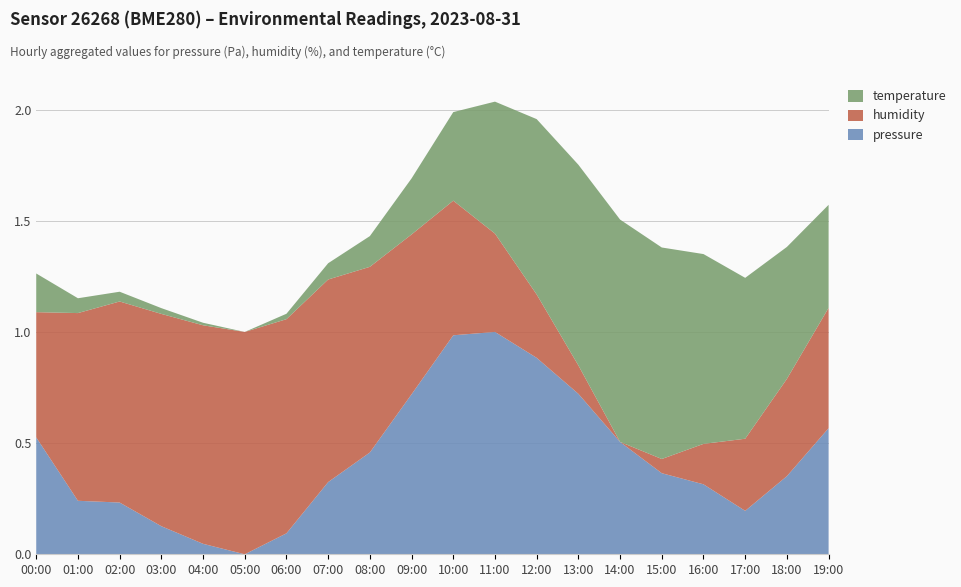

Reading left to right, extract all data points from this chart.

temperature: 00:00=13.7	01:00=13.1	02:00=12.9	03:00=12.8	04:00=12.7	05:00=12.7	06:00=12.8	07:00=13.1	08:00=13.5	09:00=14.2	10:00=15.1	11:00=16.3	12:00=17.5	13:00=18.2	14:00=18.8	15:00=18.5	16:00=17.9	17:00=17.1	18:00=16.3	19:00=15.5
humidity: 00:00=85.0	01:00=90.7	02:00=91.9	03:00=92.9	04:00=93.5	05:00=93.8	06:00=93.1	07:00=92.0	08:00=90.5	09:00=88.1	10:00=85.8	11:00=82.5	12:00=79.3	13:00=76.1	14:00=73.5	15:00=74.8	16:00=77.2	17:00=80.1	18:00=82.4	19:00=84.5
pressure: 00:00=100850.2	01:00=100841.2	02:00=100840.9	03:00=100837.5	04:00=100835.0	05:00=100833.5	06:00=100836.5	07:00=100843.8	08:00=100848.1	09:00=100856.4	10:00=100864.9	11:00=100865.3	12:00=100861.6	13:00=100856.5	14:00=100849.6	15:00=100845.1	16:00=100843.5	17:00=100839.7	18:00=100844.7	19:00=100851.6